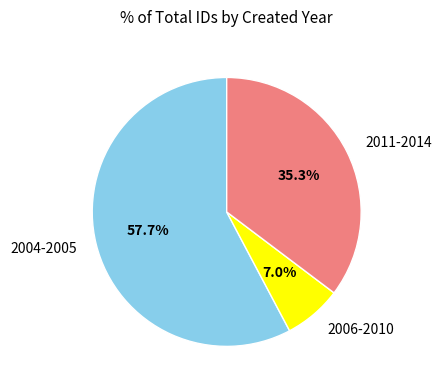

What is the majority slice?

2004-2005